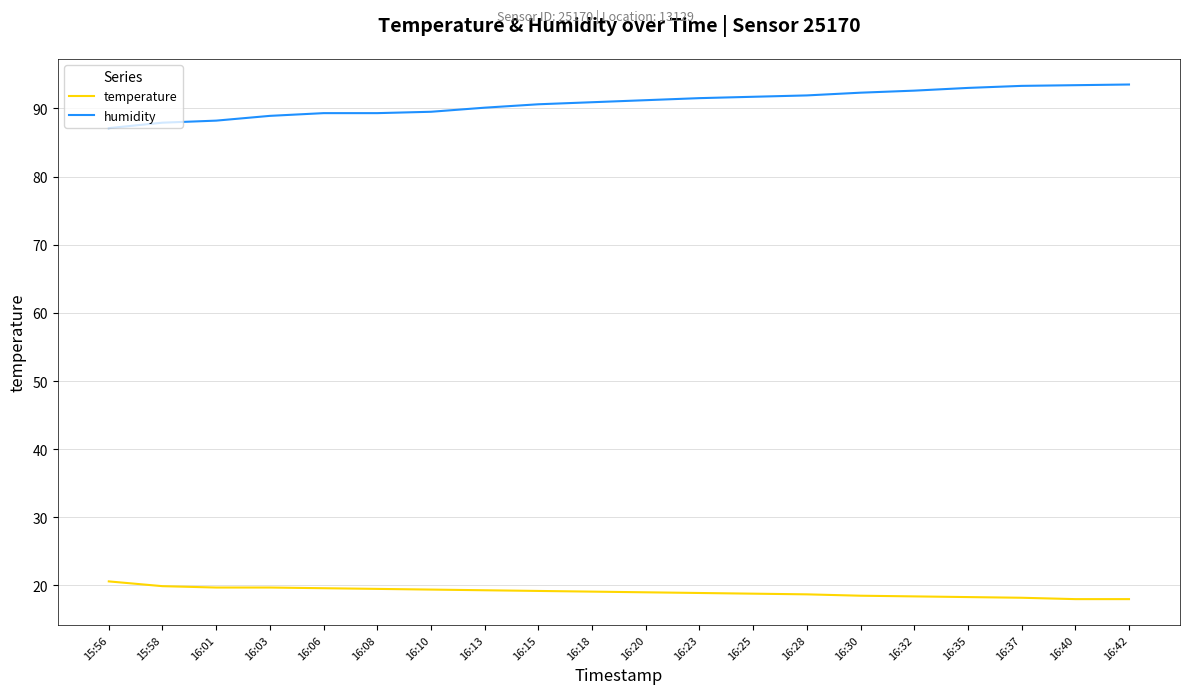

The value of humidity at 16:08 is 89.3. True or false?

True